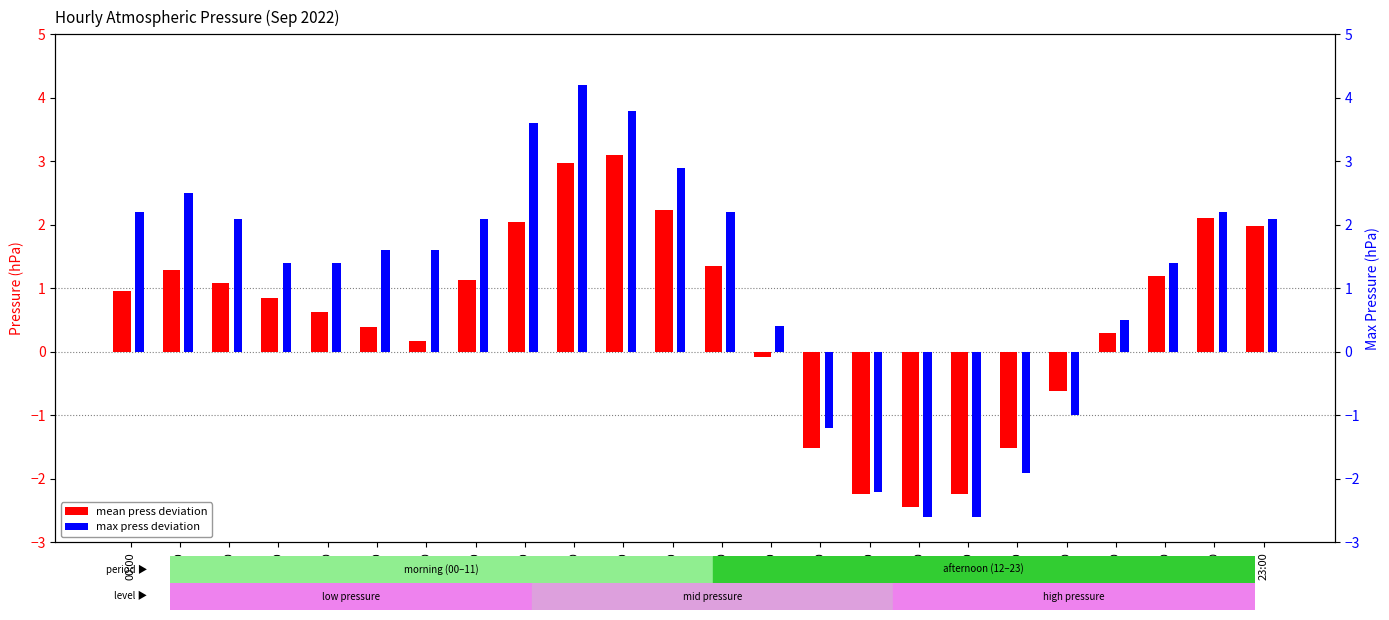

What is the spread (max minus min) of values at 09:00?

1.2